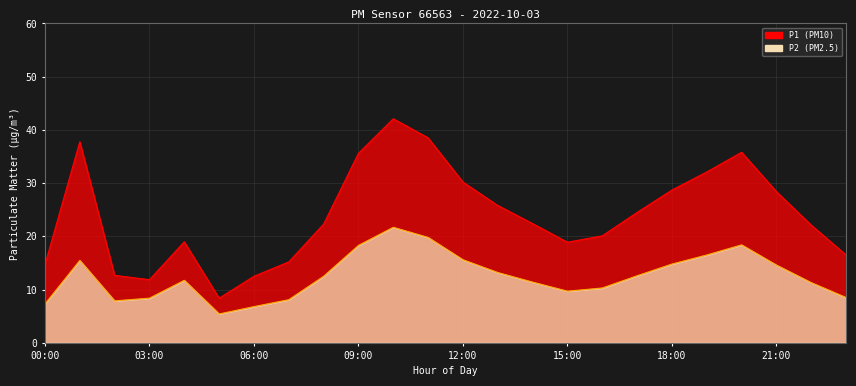

True or false: P2 and P1 cross at least once.

False